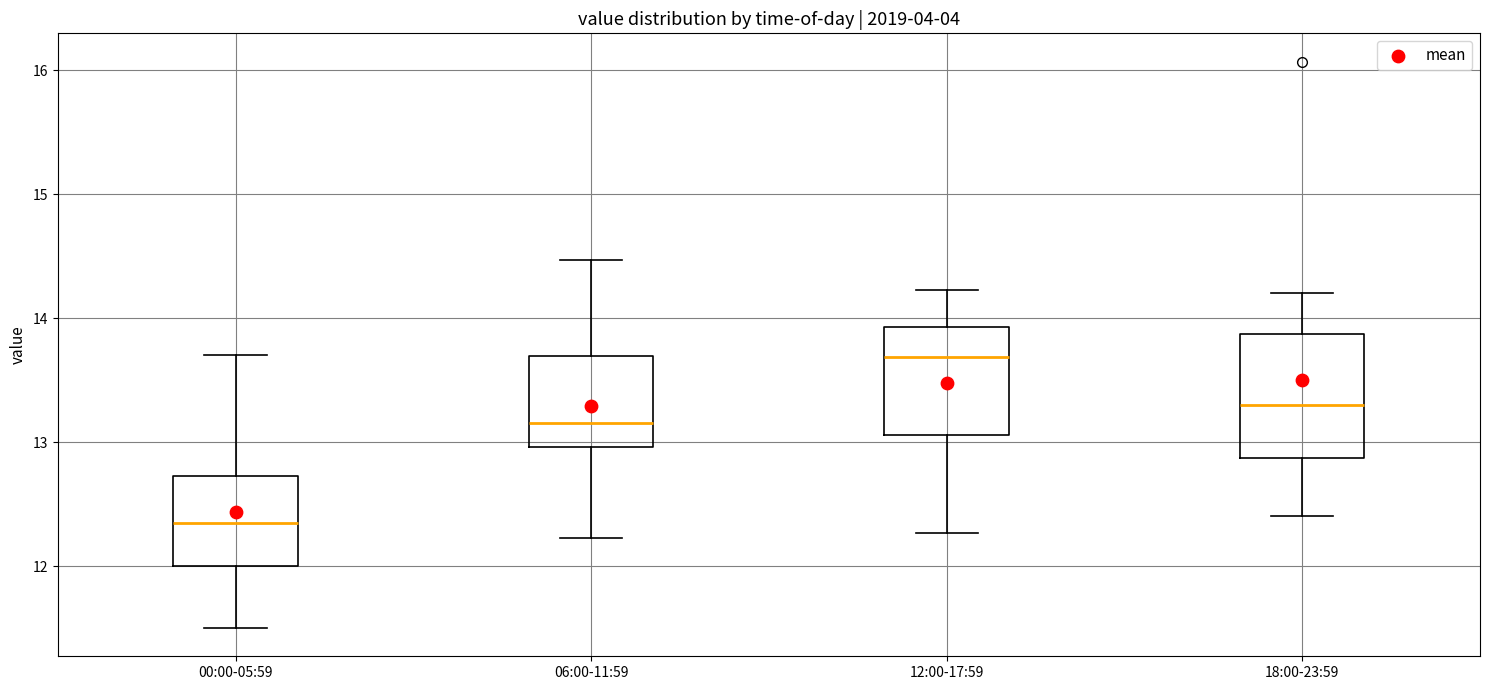

Where does the median line of the box for 06:00-11:59 sit on the y-axis? The values are not printed on the chart, so give them approximately, as read against the axis.

13.2